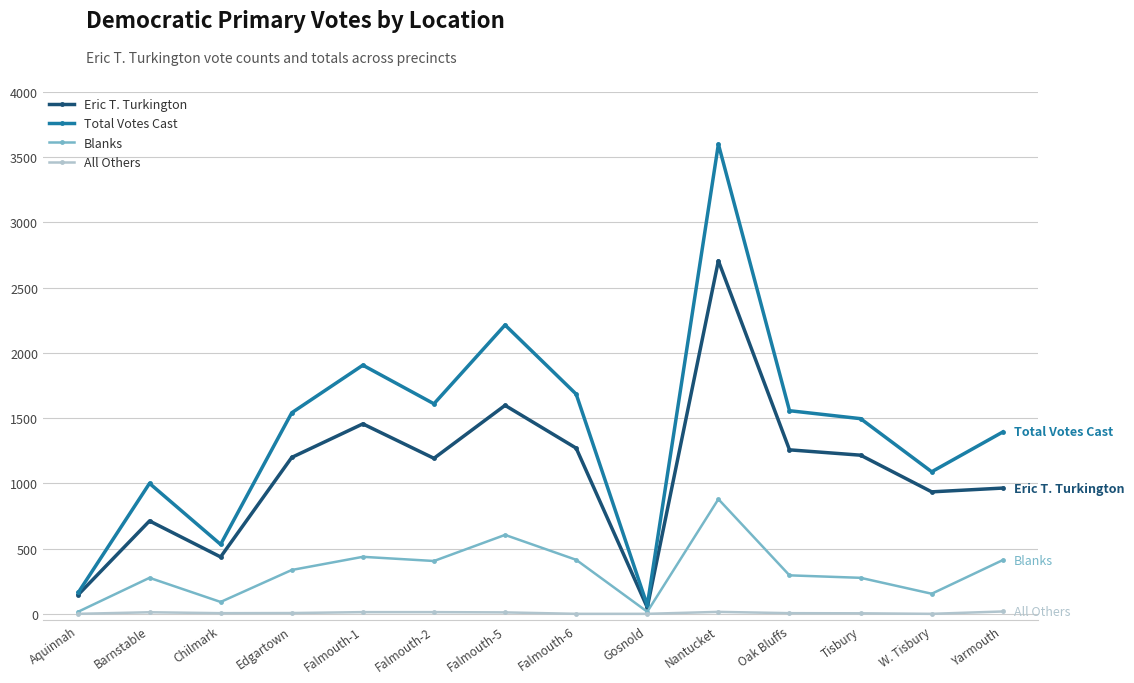

At Oak Bluffs, list the series in order from smallest to largest.

All Others, Blanks, Eric T. Turkington, Total Votes Cast